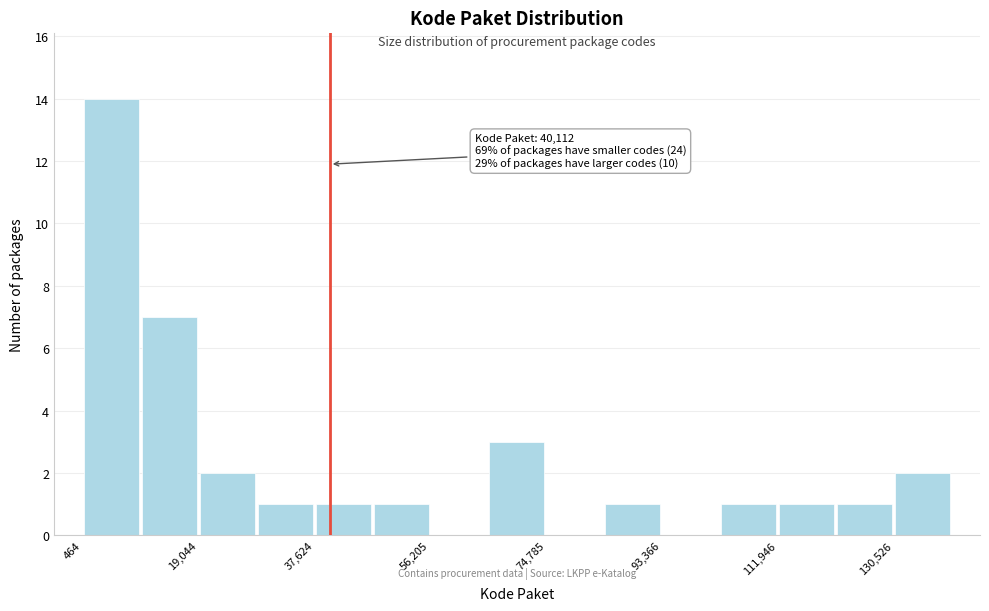

Which range on the x-axis has the tallest bar?

0 to 10000